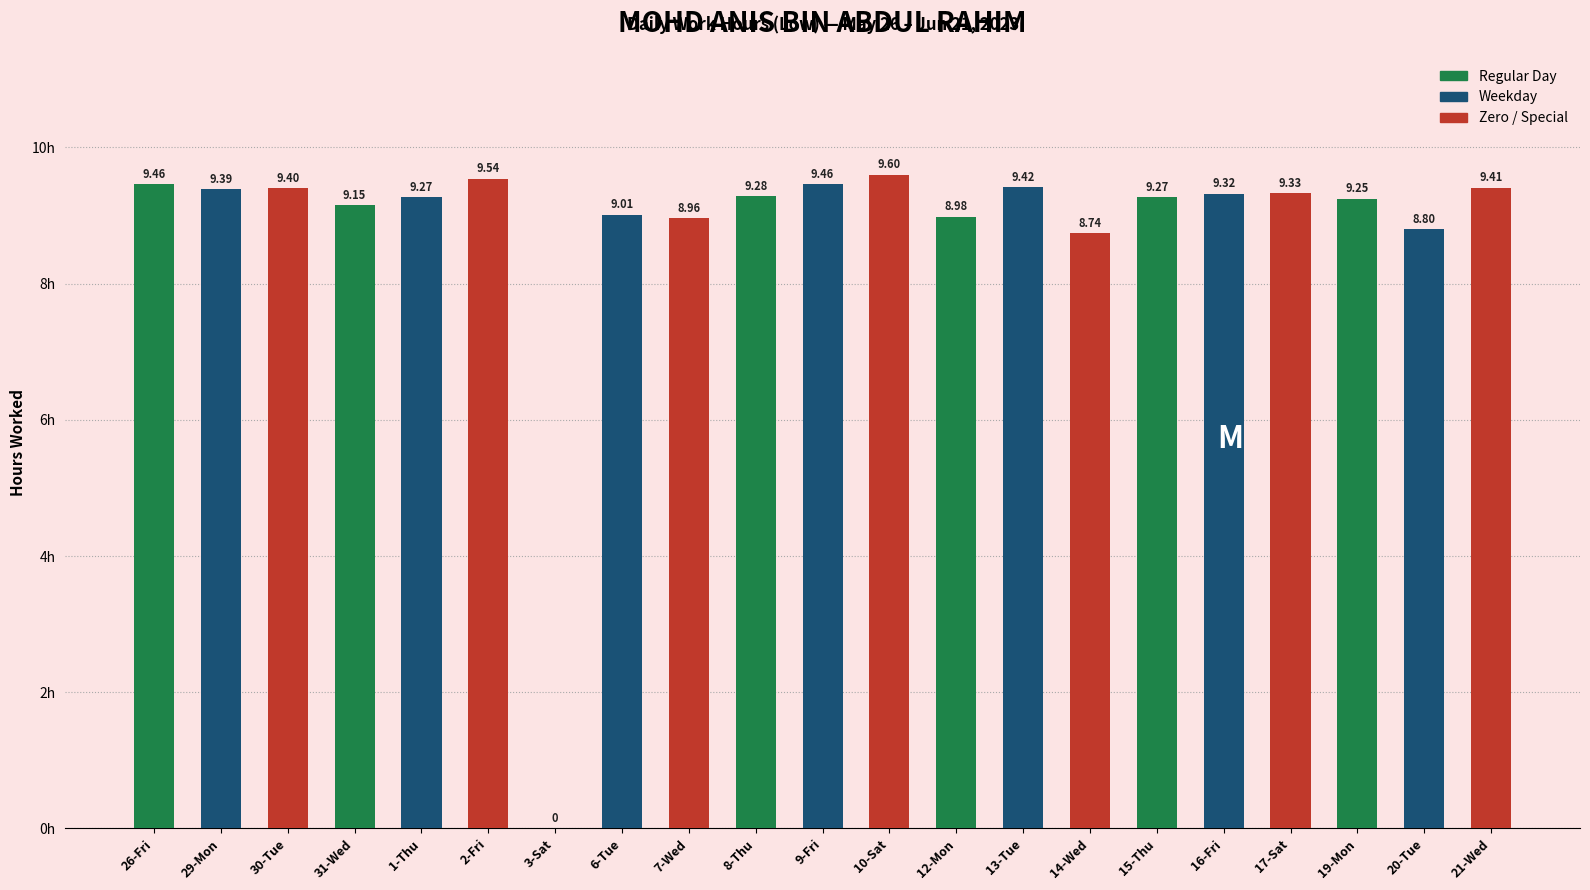

The chart shows a value of 8.7 at 14-Wed. True or false?

True